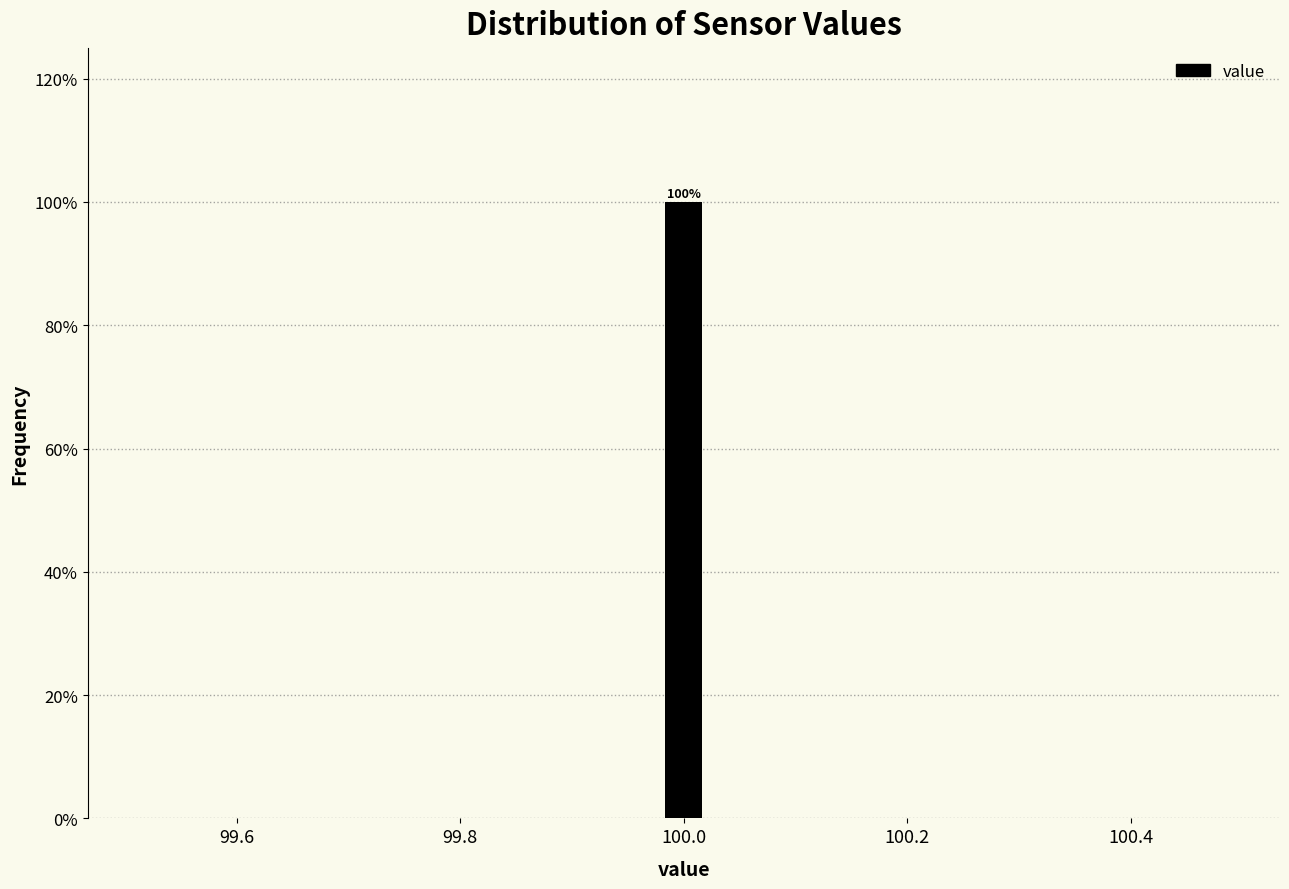

Read against the x-axis, roughly where is the centre of the tallest bar?

100.00